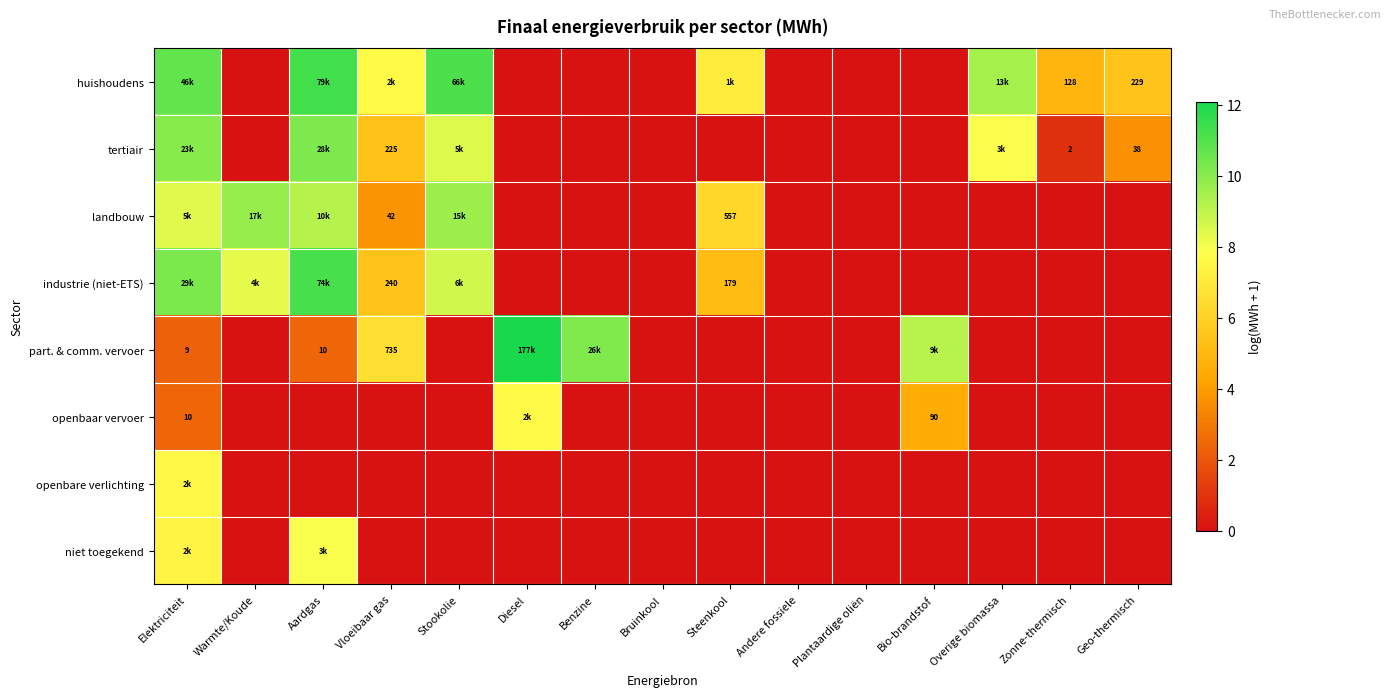

Is it true that tertiair equals 5.3 at Elektriciteit?

False